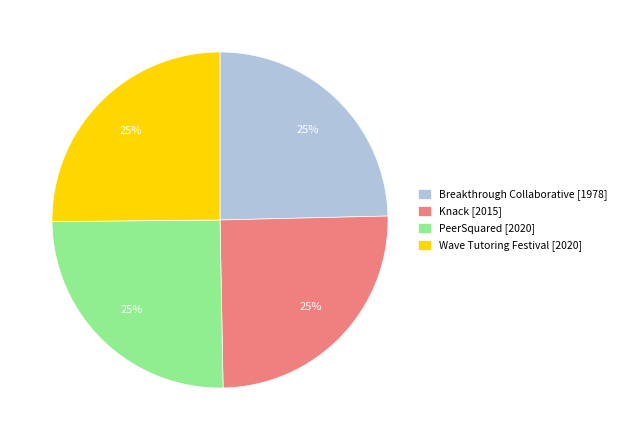

To the nearest percent, what portion does PeerSquared represent?

25%